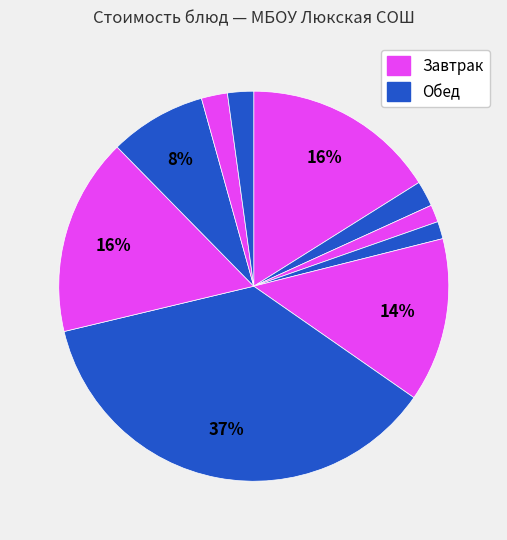

Rank the categories by value from highest to lowest.

биточки рубленые, капуста тушеная, каша пшенная молочная, суп картофельный, компот из изюма, хлеб пшеничный (обед), хлеб сельский (обед), чай с сахаром, хлеб пшеничный (завтрак), хлеб сельский (завтрак)